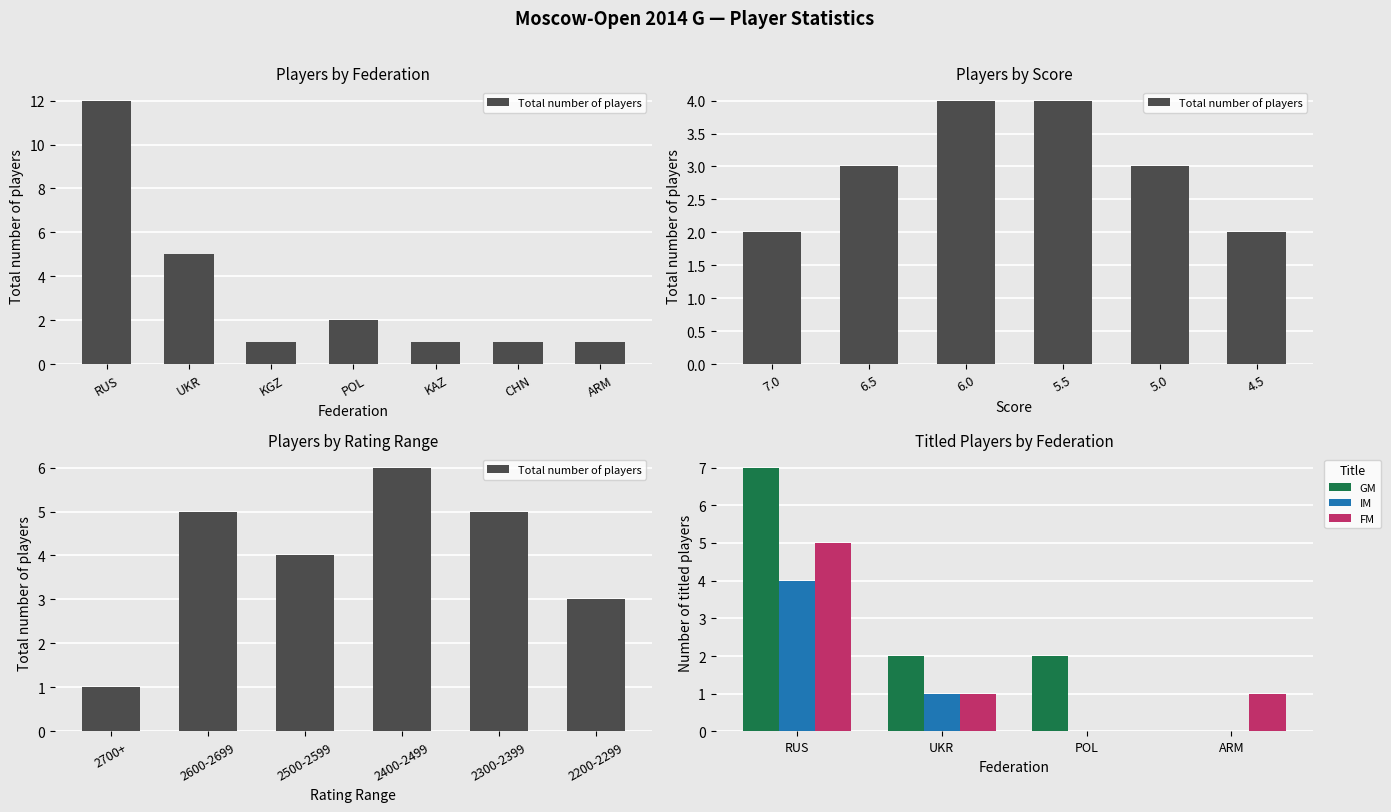

The IM series shows 3 at RUS. True or false?

False